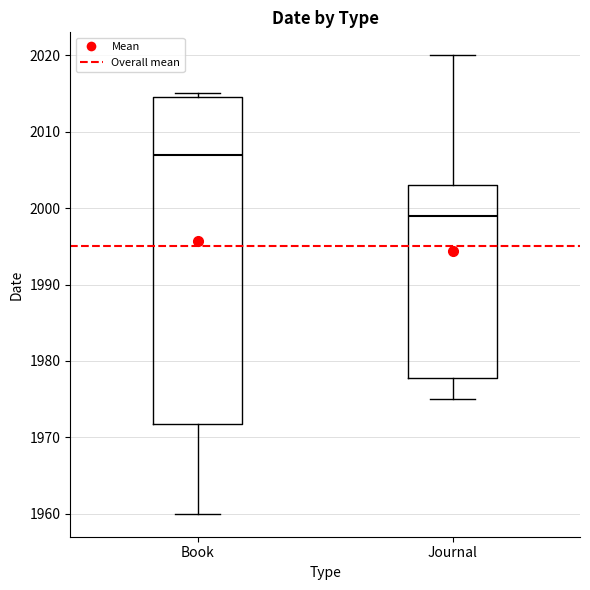

Reading left to right, read every box against the y-axis: the position of its median line, the range the box covers, and the ends of its whiskers. The values are not printed on the chart, so give them approximately, as read against the axis.

Book: median 2007, box 1972 to 2015, whiskers 1960 to 2015 (just above the box's upper edge)
Journal: median 1999, box 1978 to 2003, whiskers 1975 to 2020